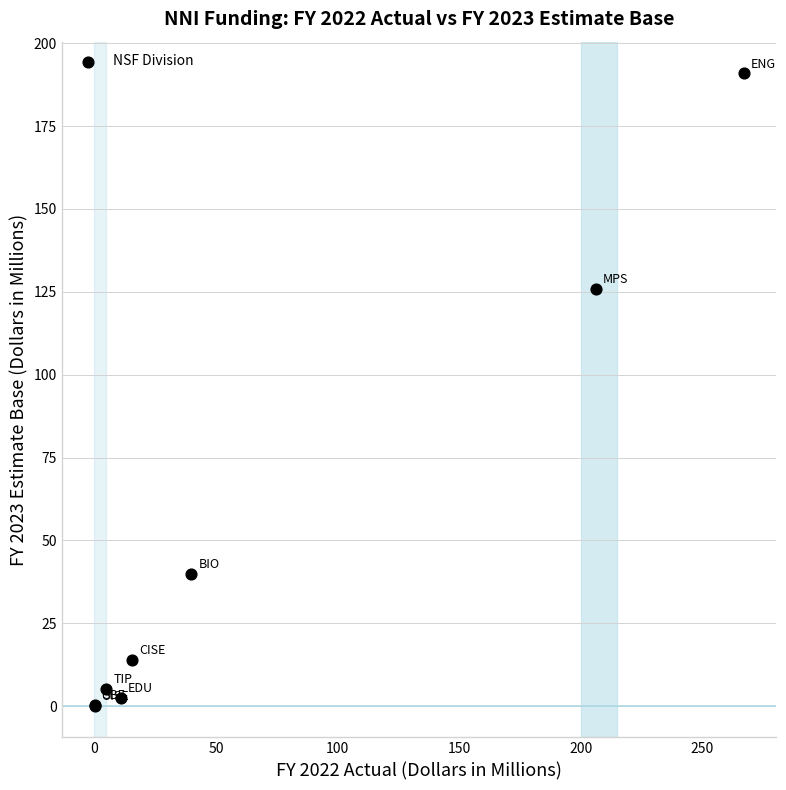

What Y value in the scatter plot is closest to 95?

126.0